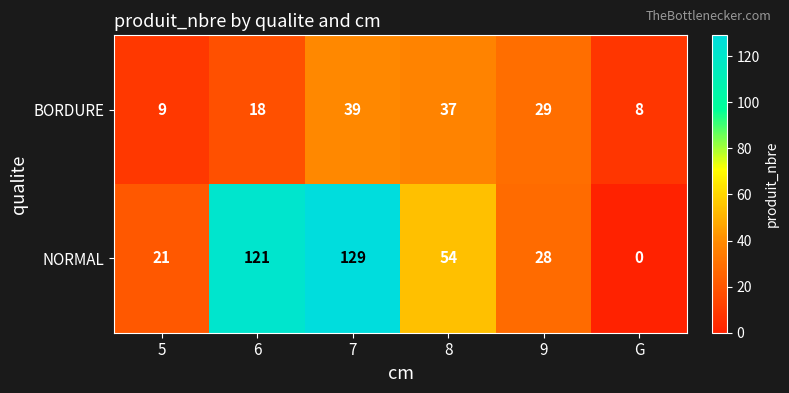

The BORDURE series shows 9 at 5. True or false?

True